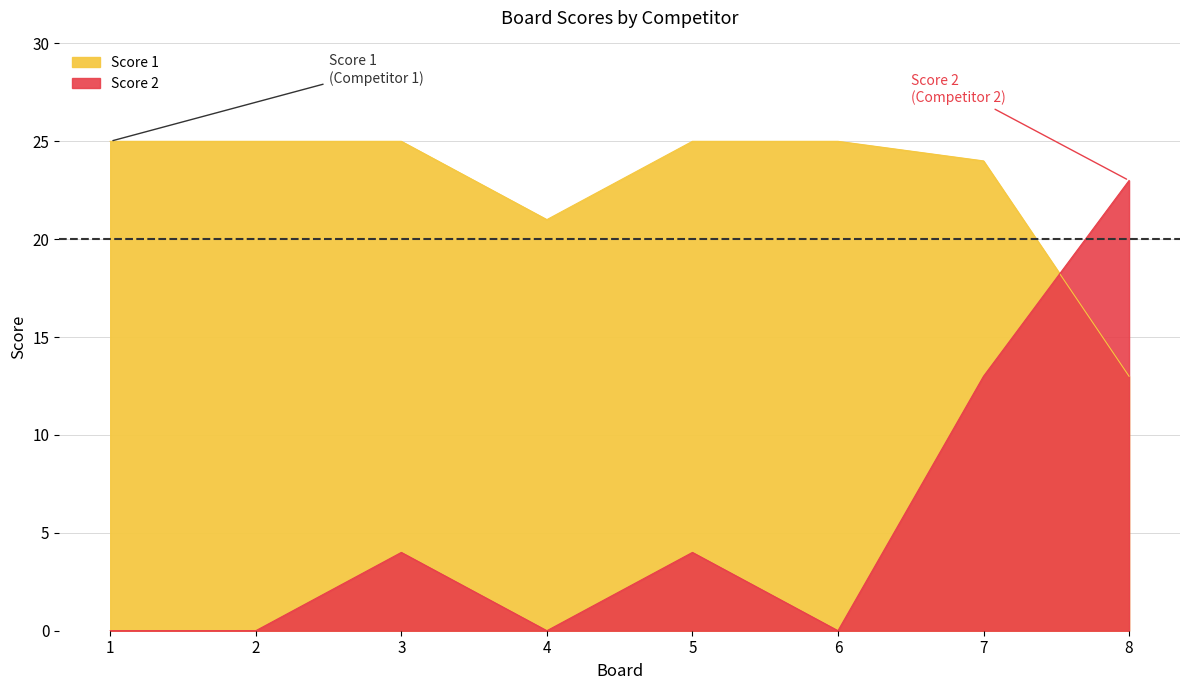

Reading right to left, transcribe all the data shown in this chart.

Score 1: 13	24	25	25	21	25	25	25
Score 2: 23	13	0	4	0	4	0	0